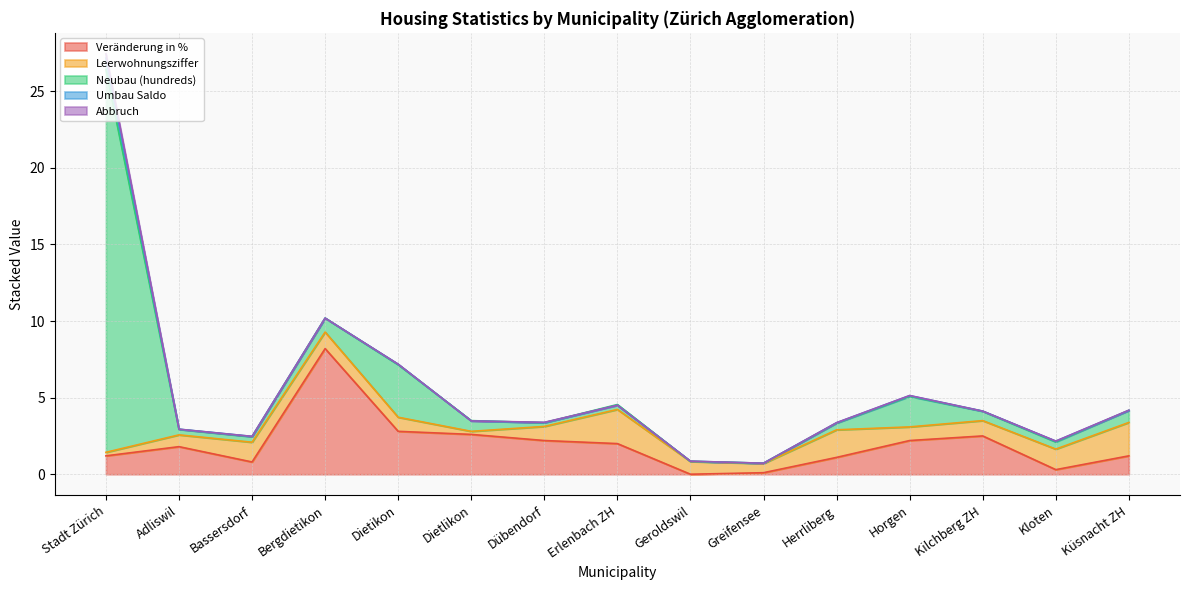

After their last crossing, which series has the higher values: Veränderung in % or Umbau Saldo?

Veränderung in %